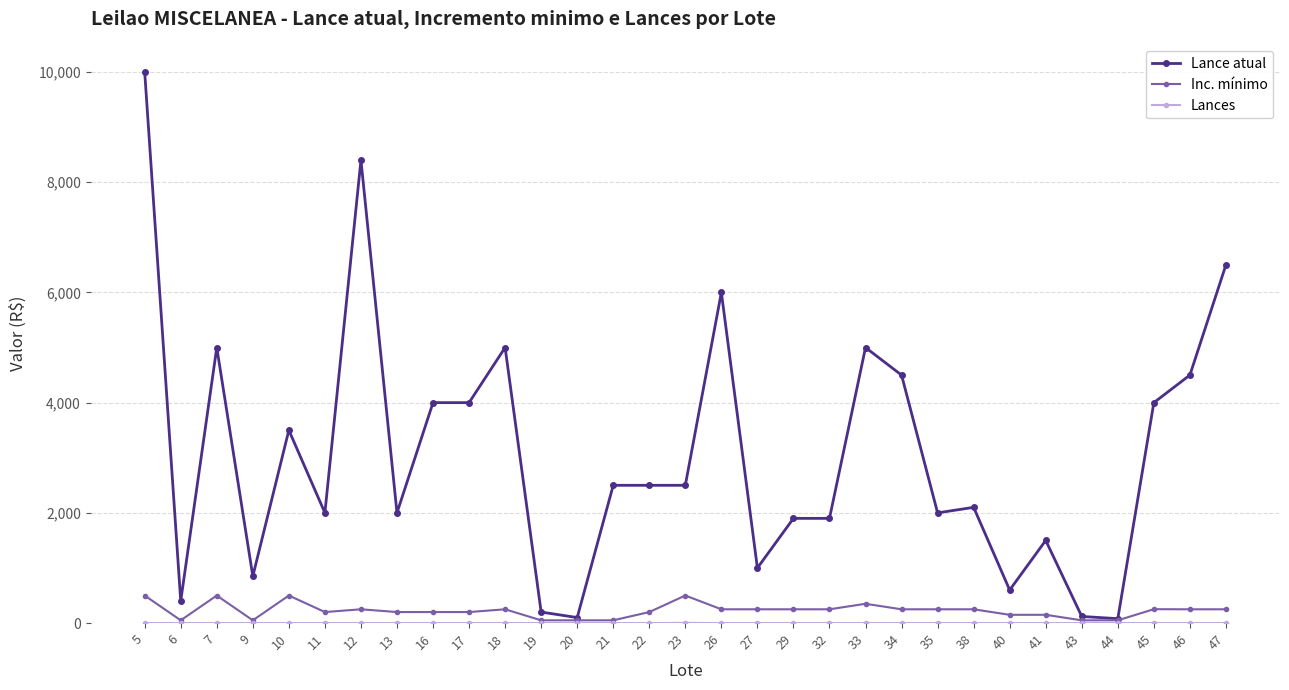

How many data points does each series have?

31